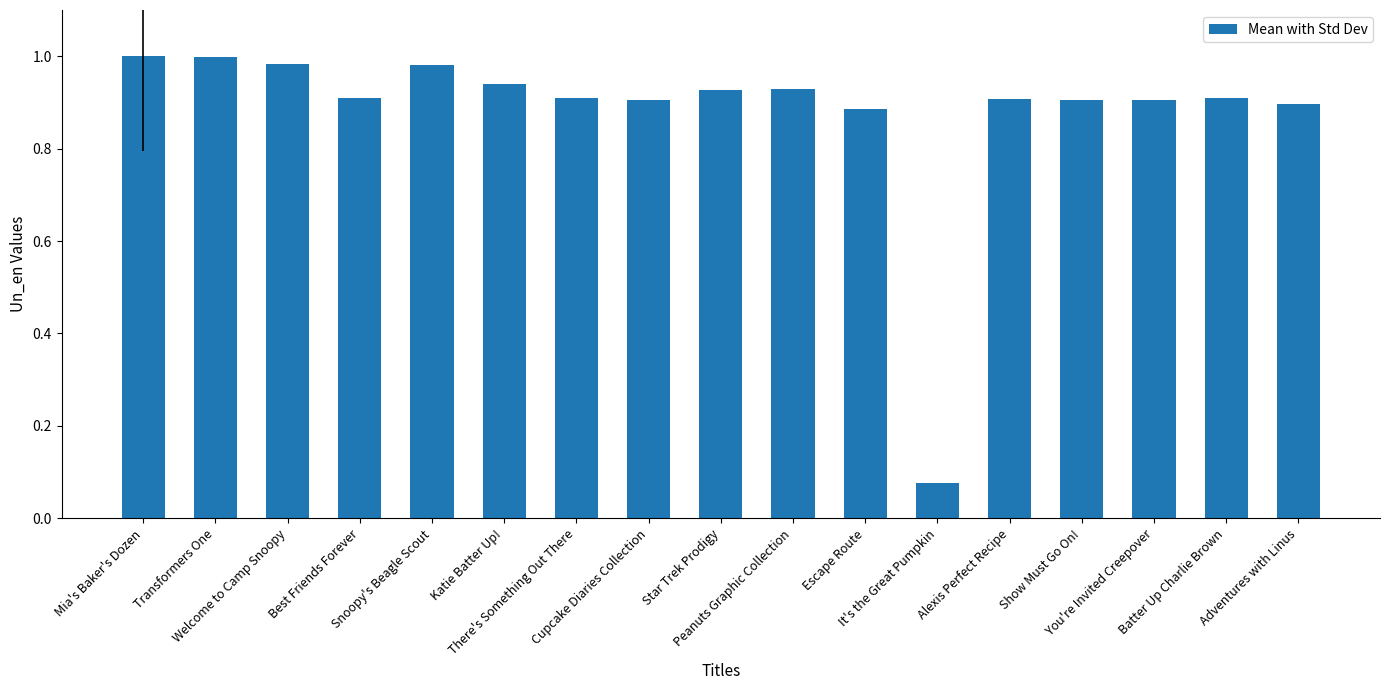

What position from the left is Welcome to Camp Snoopy?

3